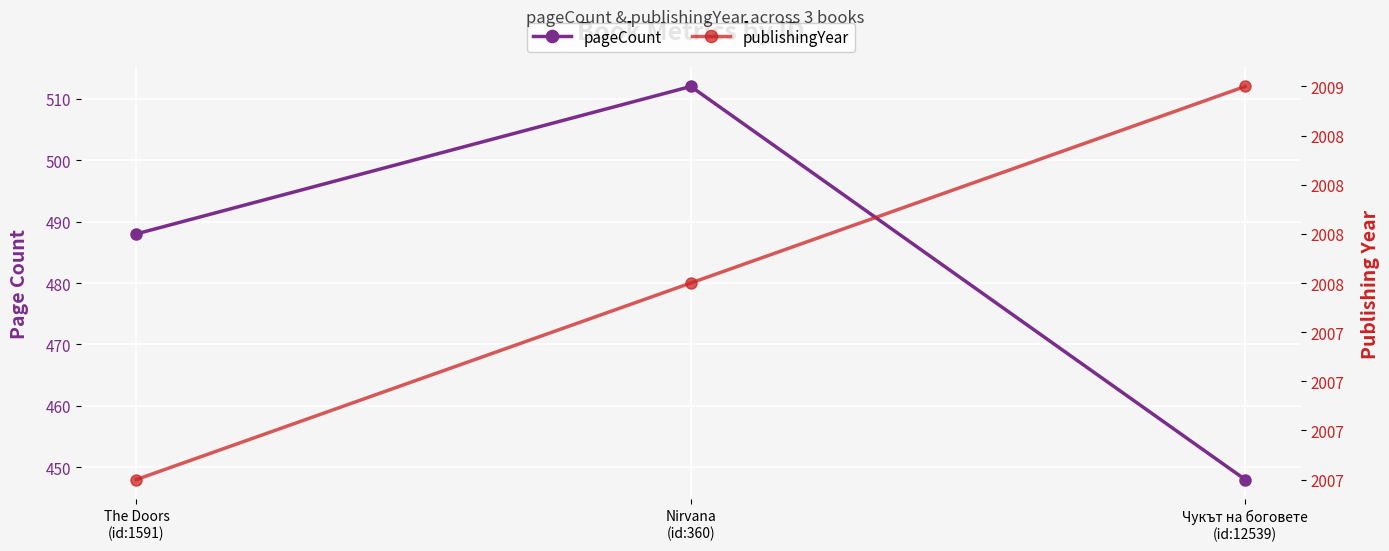

Between Чукът на боговете
(id:12539) and The Doors
(id:1591), which is larger?

The Doors
(id:1591)